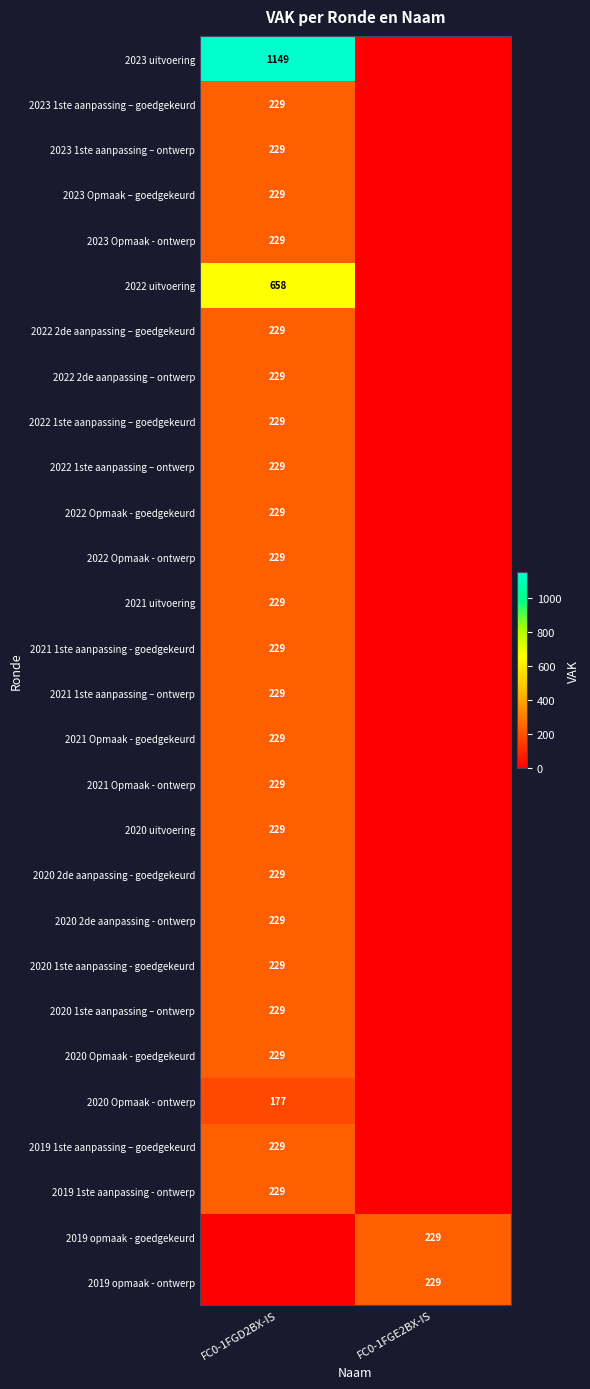

Is it true that 2021 1ste aanpassing - goedgekeurd equals 229 at FC0-1FGD2BX-IS?

True